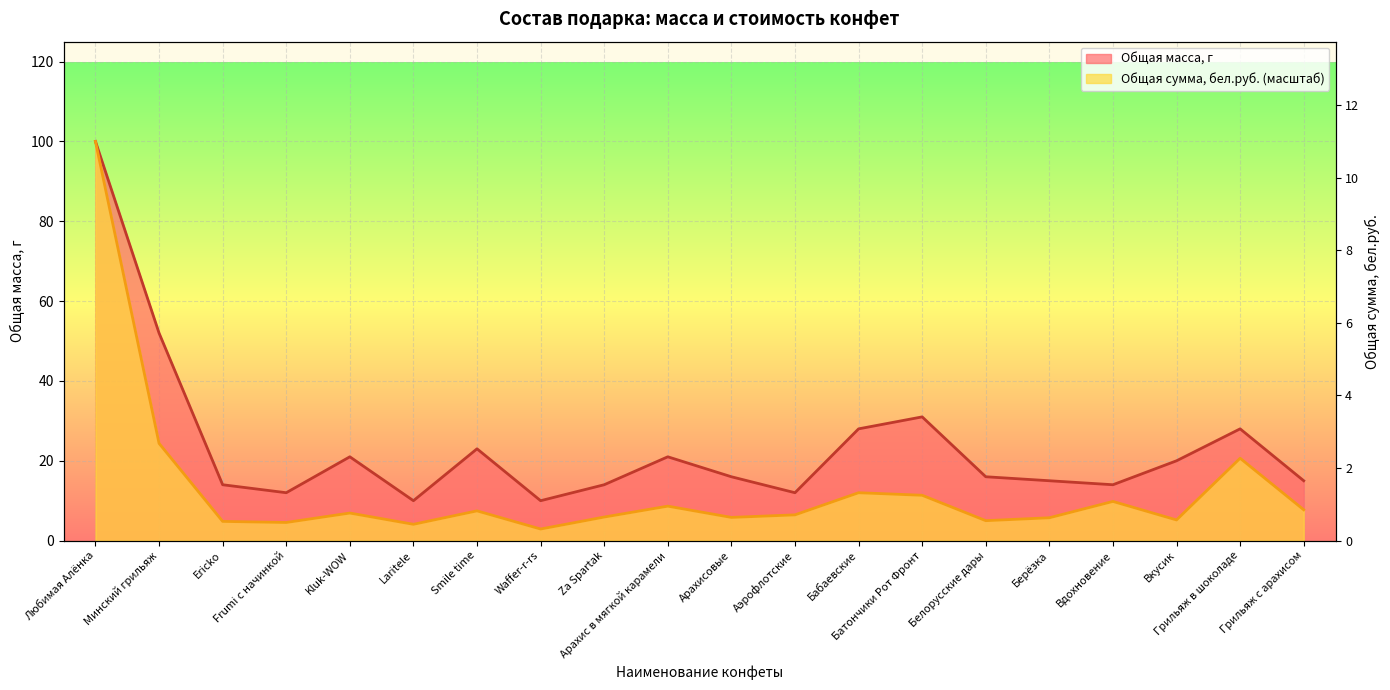

What is the difference between the second highest and minimum values in the Общая сумма, бел.руб. series?

21.5